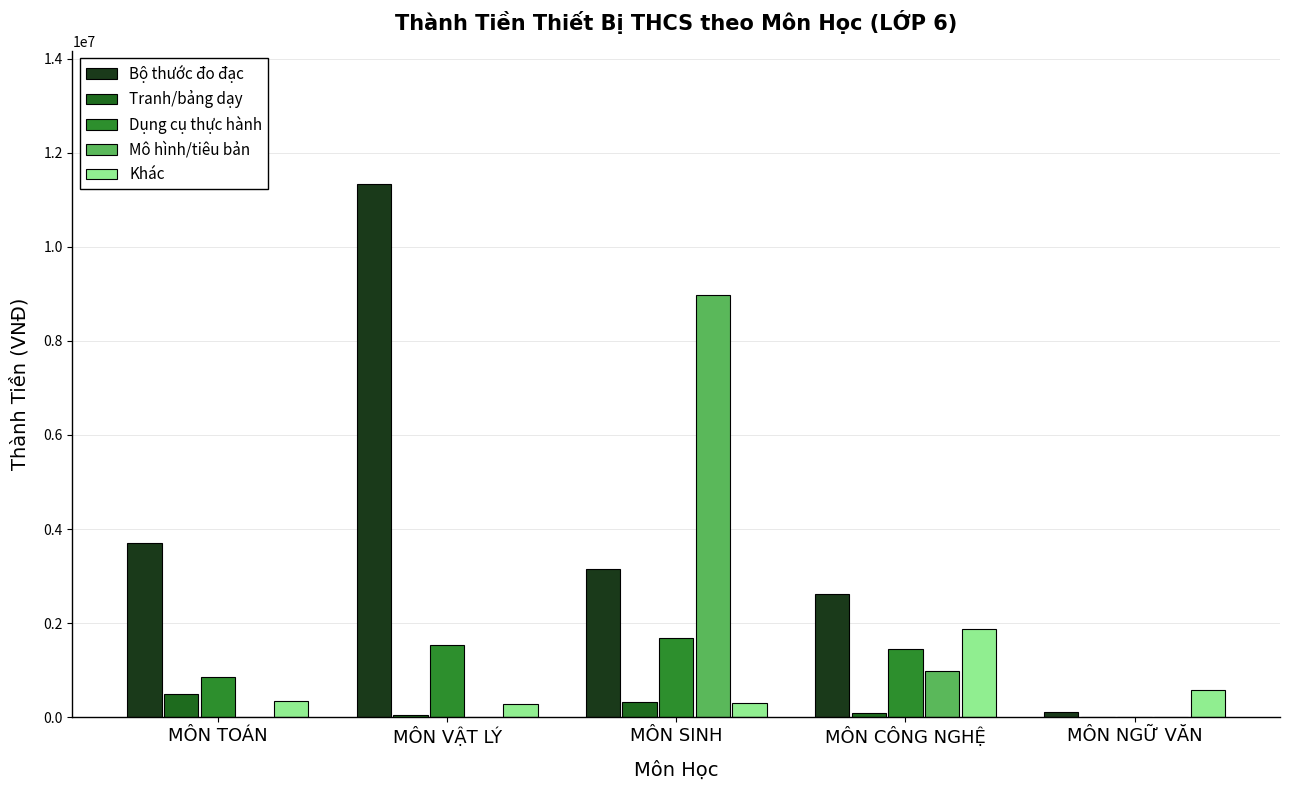

What is the total value across all series at MÔN CÔNG NGHỆ?

6999000